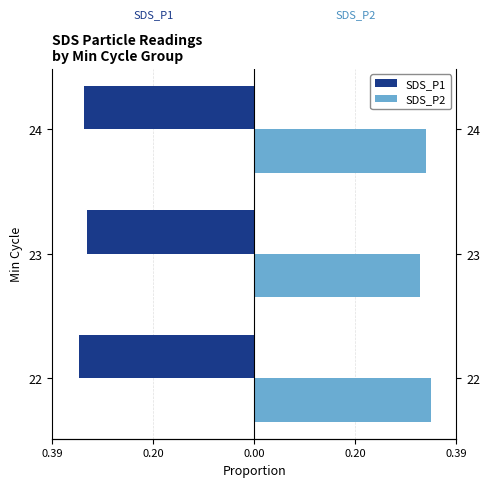

At how many categories does at least one series exceed 0?

3